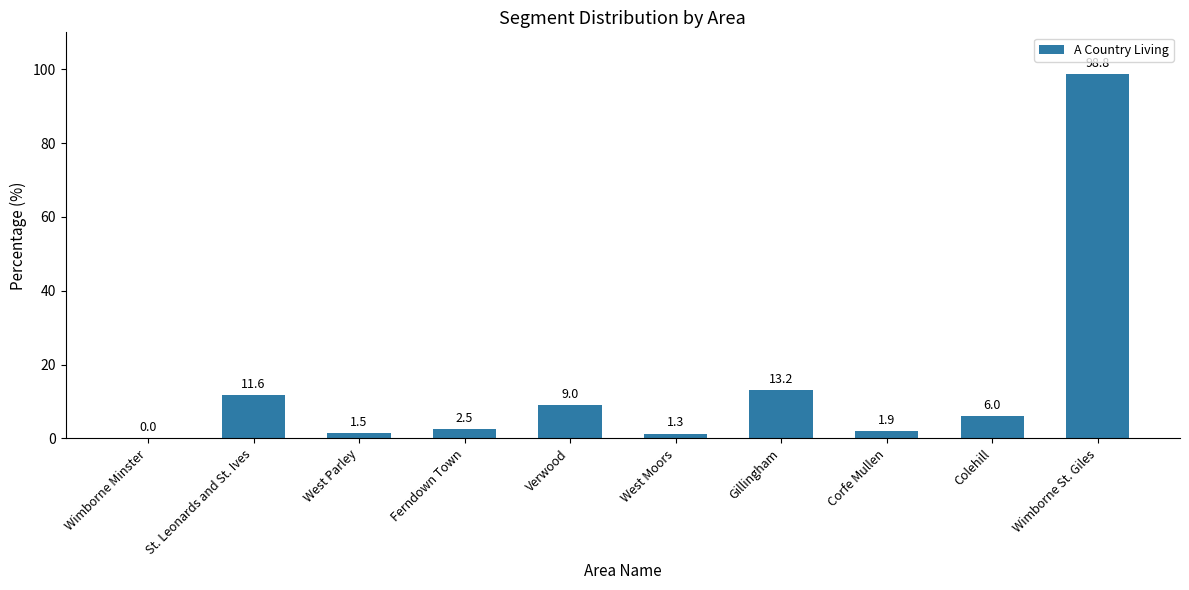

What is the sum of all values?

145.8